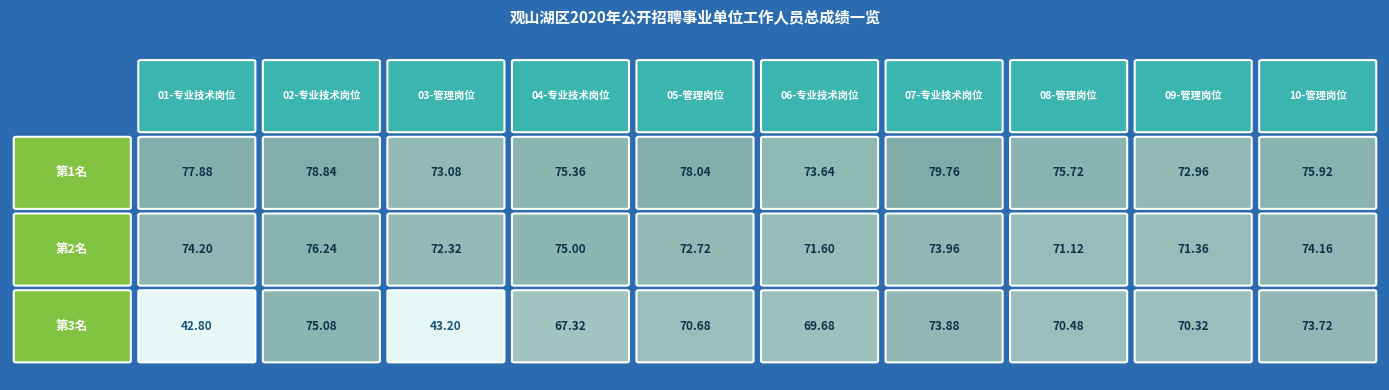

What is the difference between the highest and lowest values at 0?

6.8